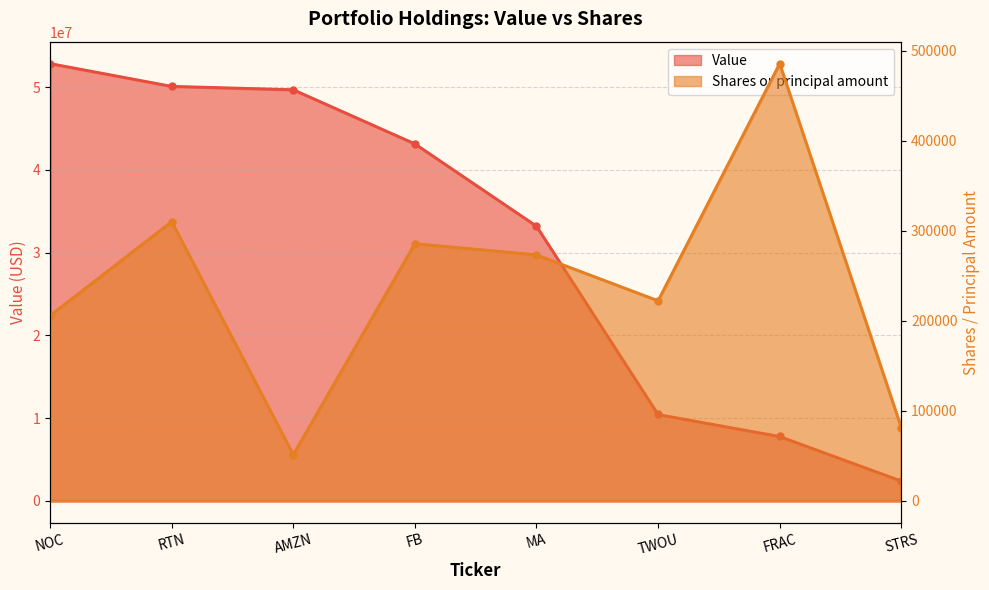

Which series changed the most between FB and FRAC?

Value